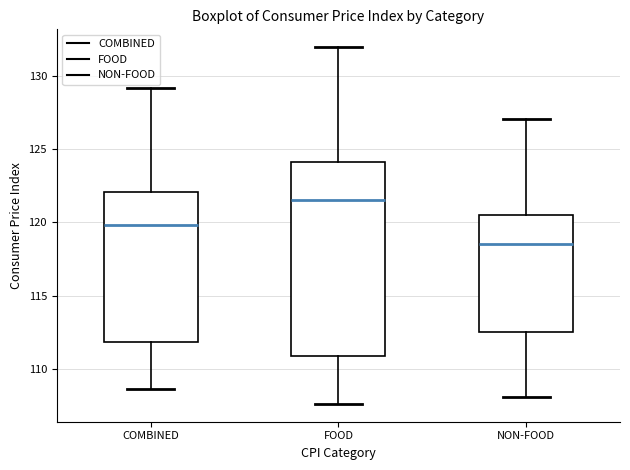

Where does the median line of the box for NON-FOOD sit on the y-axis? The values are not printed on the chart, so give them approximately, as read against the axis.

118.5